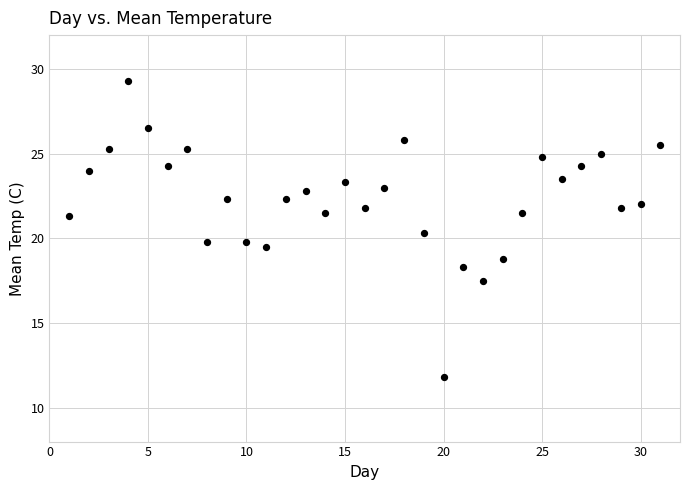

What is the range of Y values (max minus min)?

17.5